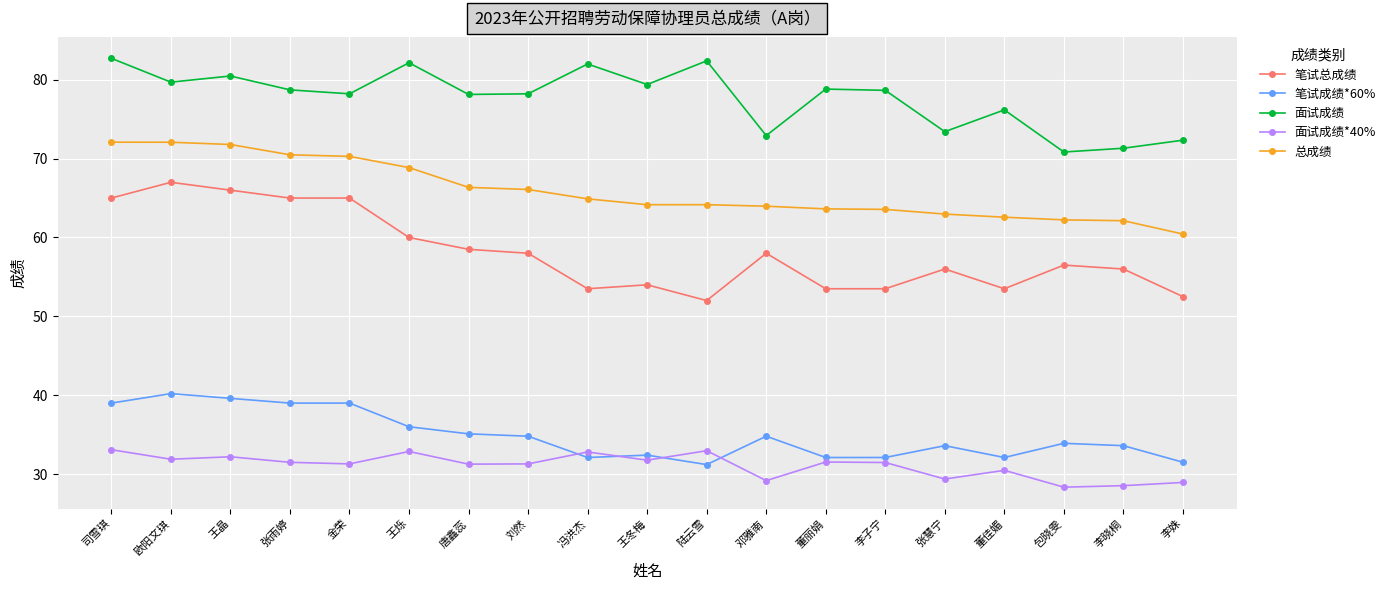

What is the smallest value displayed?

28.3